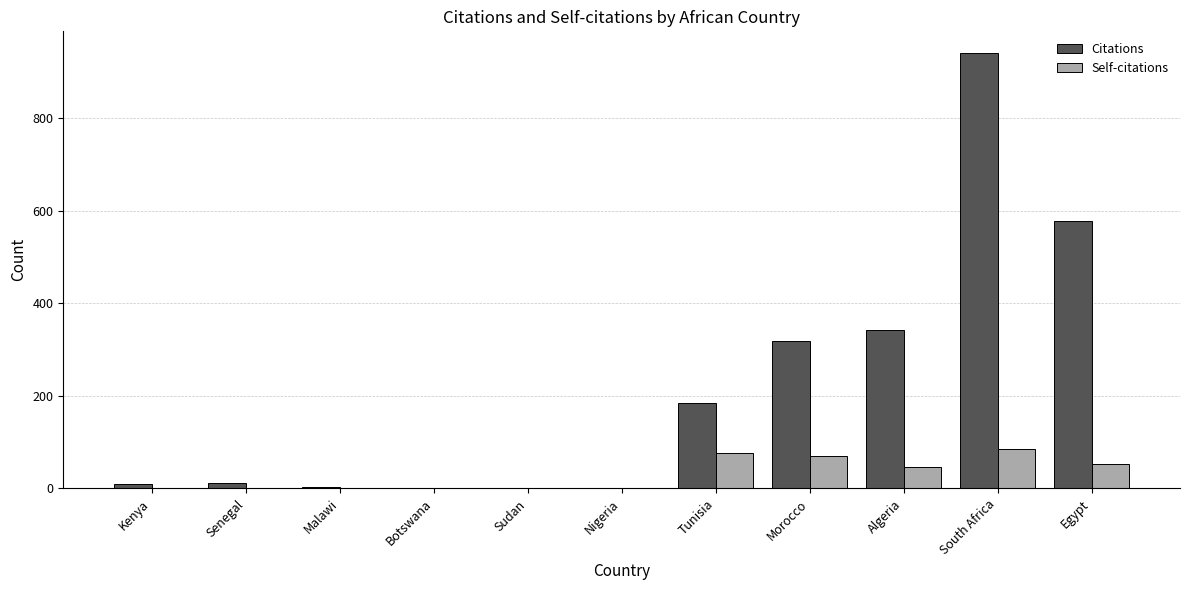

The value of Self-citations at South Africa is 86. True or false?

True